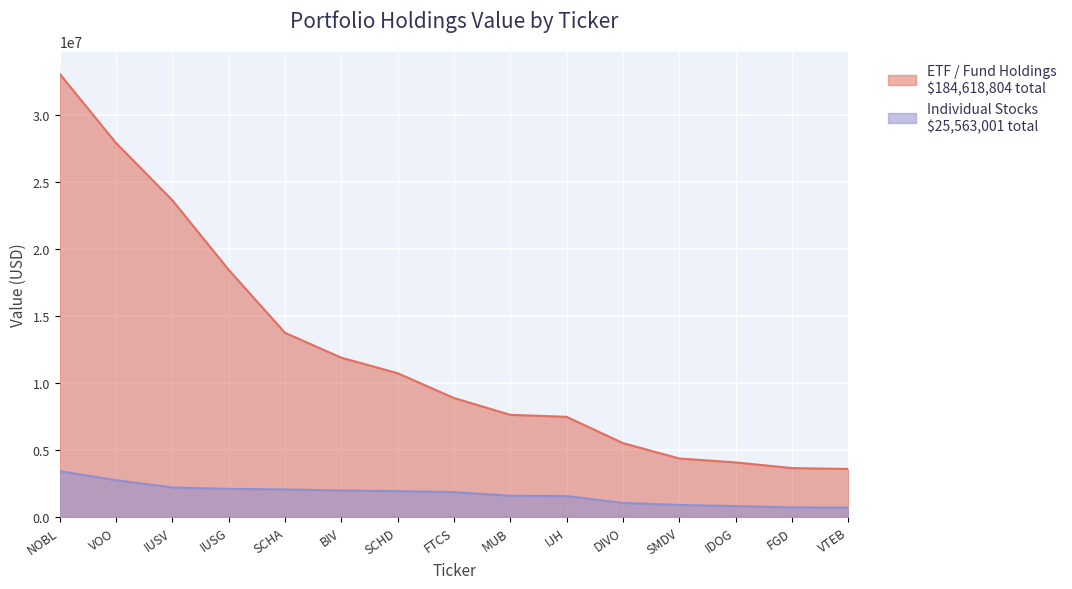

True or false: Individual Stocks and ETF / Fund Holdings intersect in this chart.

False